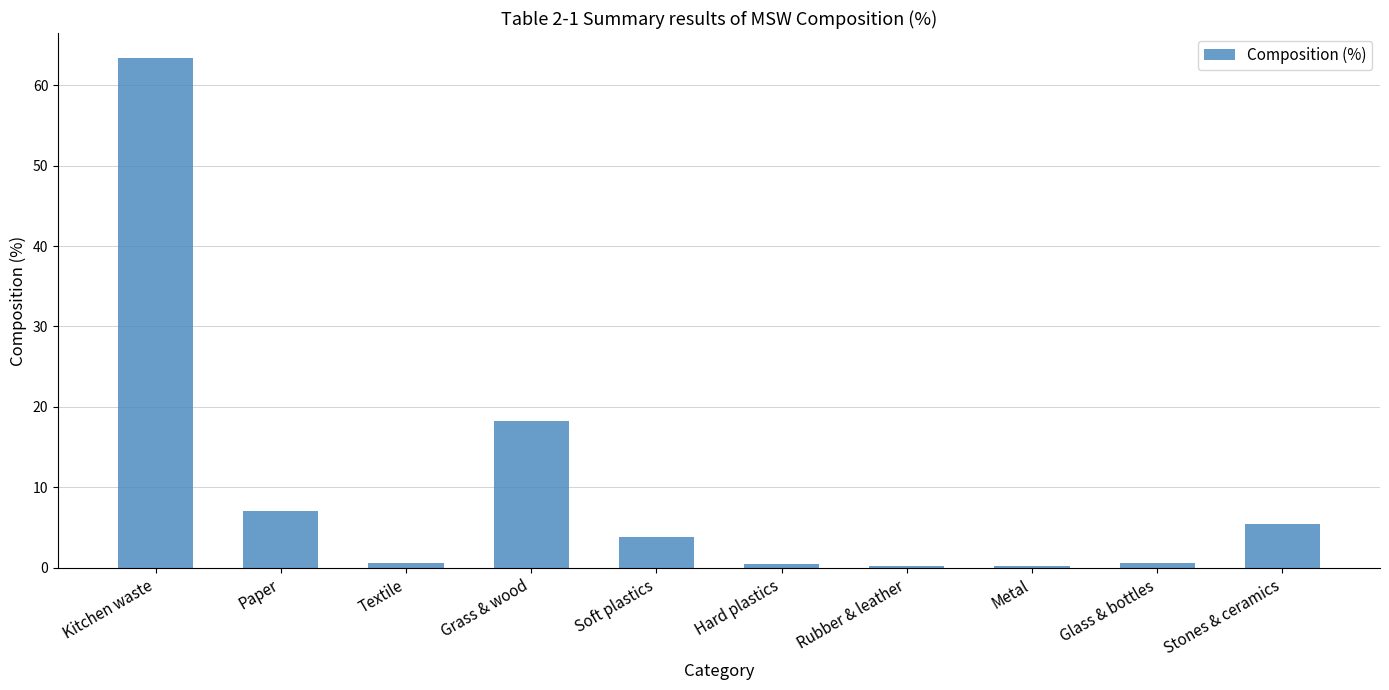

Between Stones & ceramics and Kitchen waste, which is larger?

Kitchen waste